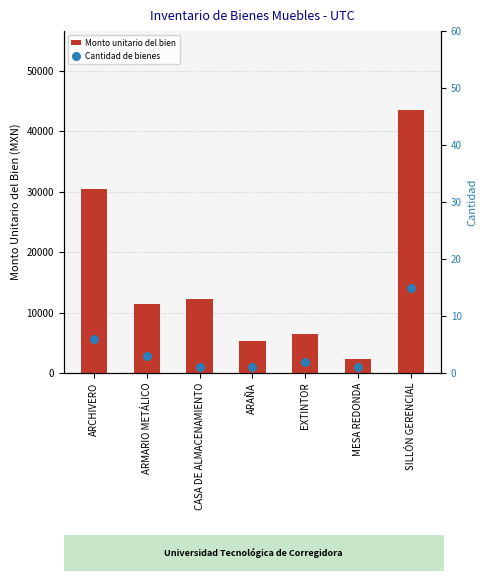

Is the value of Cantidad de bienes at ARAÑA greater than the value of Monto unitario del bien at SILLÓN GERENCIAL?

No